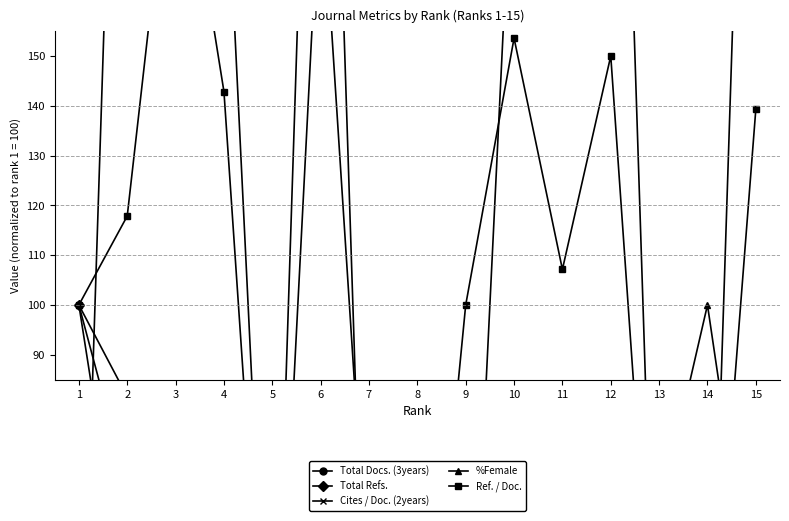

Is it true that Total Refs. equals 52.4 at 6?

False